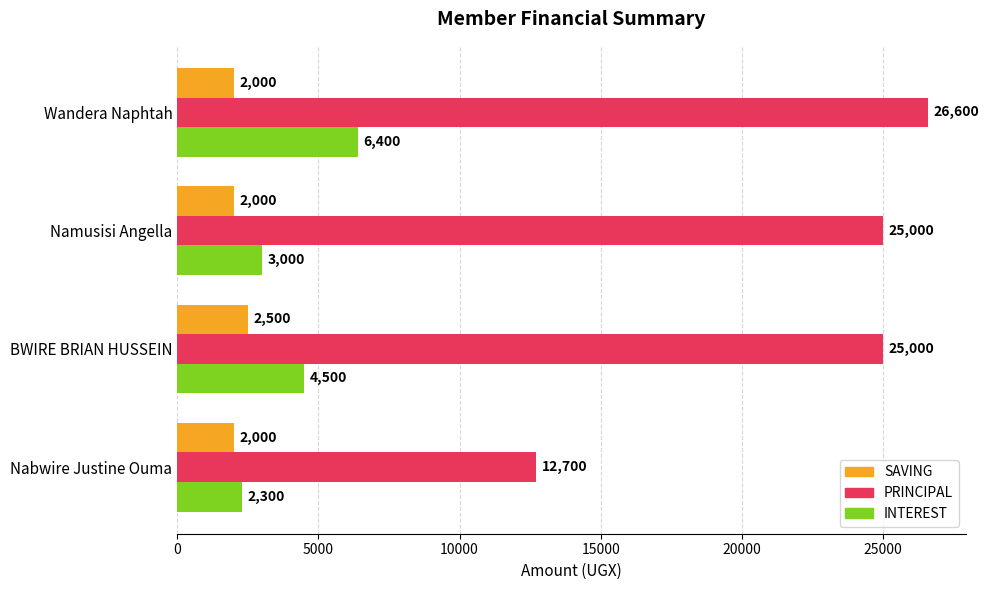

How many categories are shown in the chart?

4